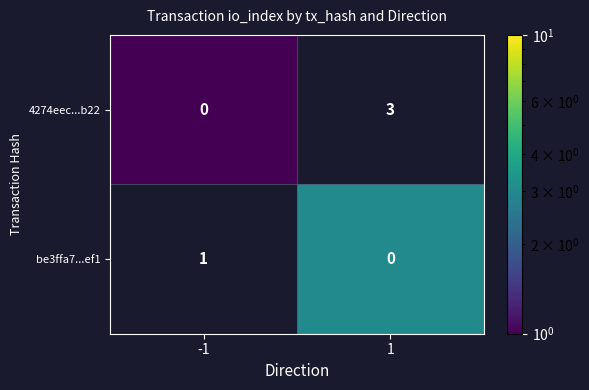

At which category does the chart reach its peak across all series?

1